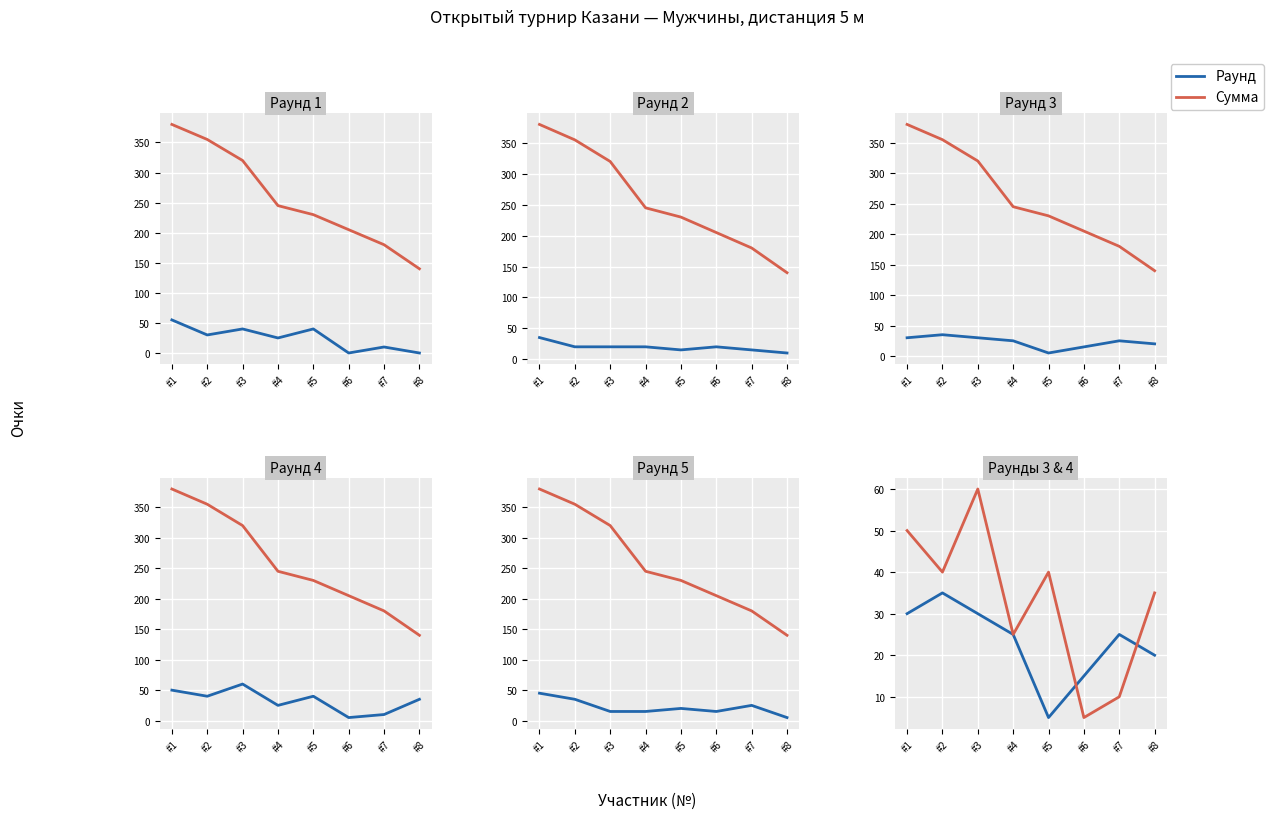

Where is Раунд 1 nearest to the value 27?

#4